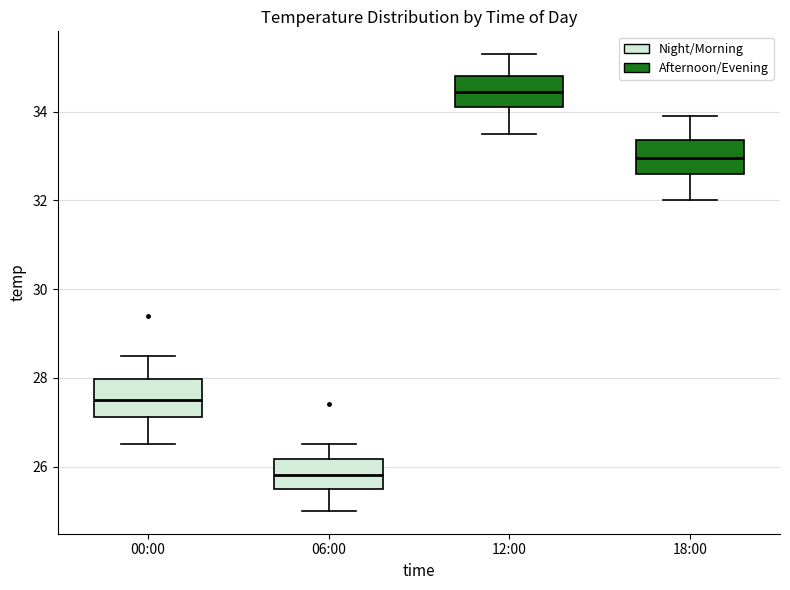

Reading left to right, transcribe this box plot: for each box, give where its median line is, the range the box spans, and where its two whiskers end, as read against the y-axis. The values are not printed on the chart, so give them approximately, as read against the axis.

00:00: median 27.6, box 27.2 to 28.0, whiskers 26.6 to 28.6
06:00: median 25.8, box 25.6 to 26.2, whiskers 25.0 to 26.6
12:00: median 34.4, box 34.2 to 34.8, whiskers 33.6 to 35.4
18:00: median 33.0, box 32.6 to 33.4, whiskers 32.0 to 34.0